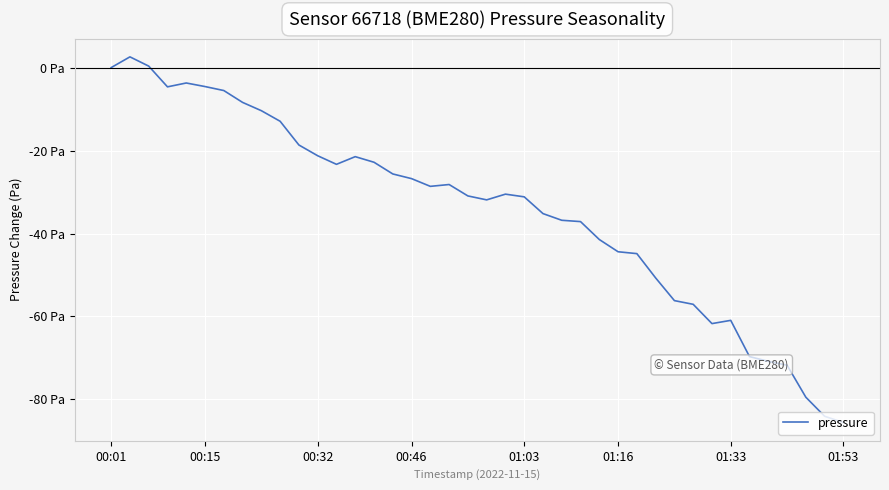

Does the chart have visible grid lines?

Yes